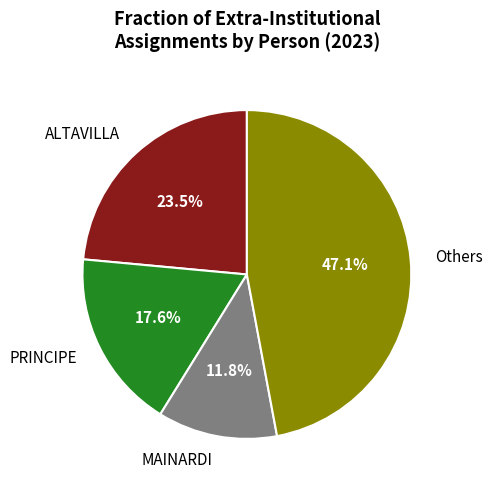

What is the largest slice in the pie chart?

Others